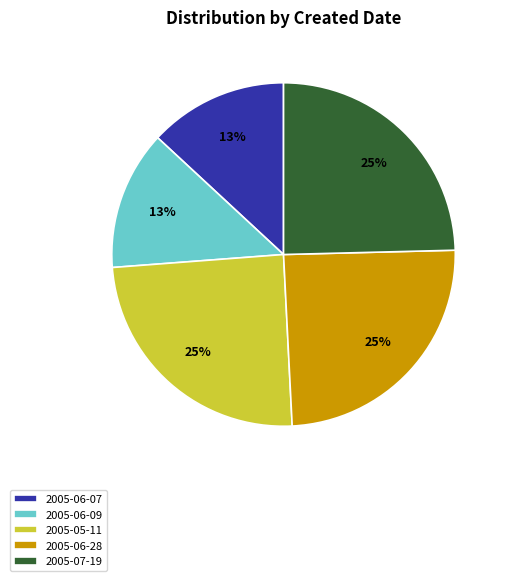

To the nearest percent, what percentage of the pie is 2005-05-11?

25%